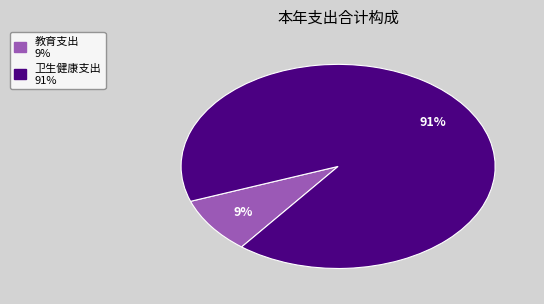

How many slices are in this pie chart?

2